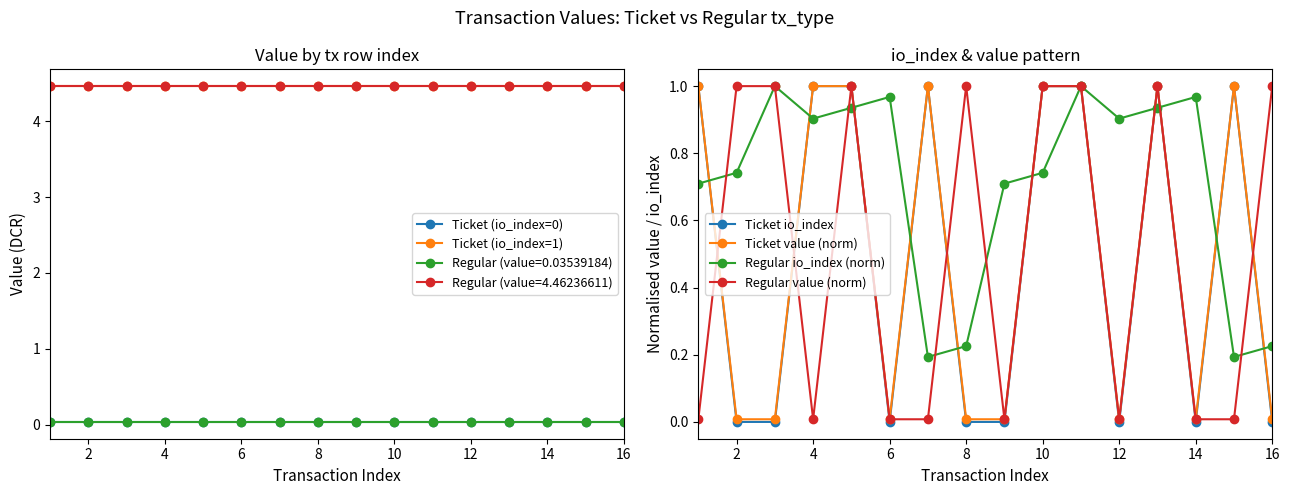

How many interior local valleys does the Ticket io_index series have?

3